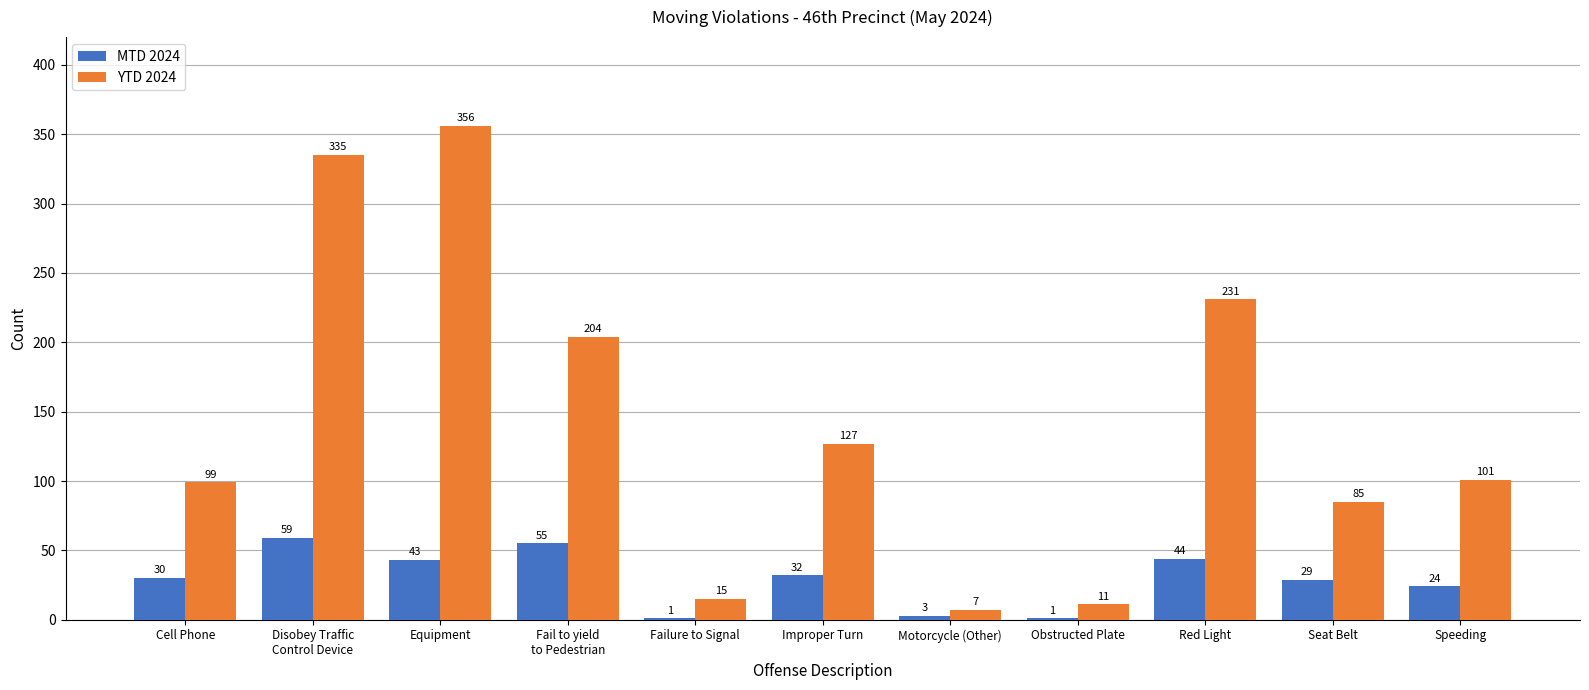

Which series has the largest total across all categories?

YTD 2024